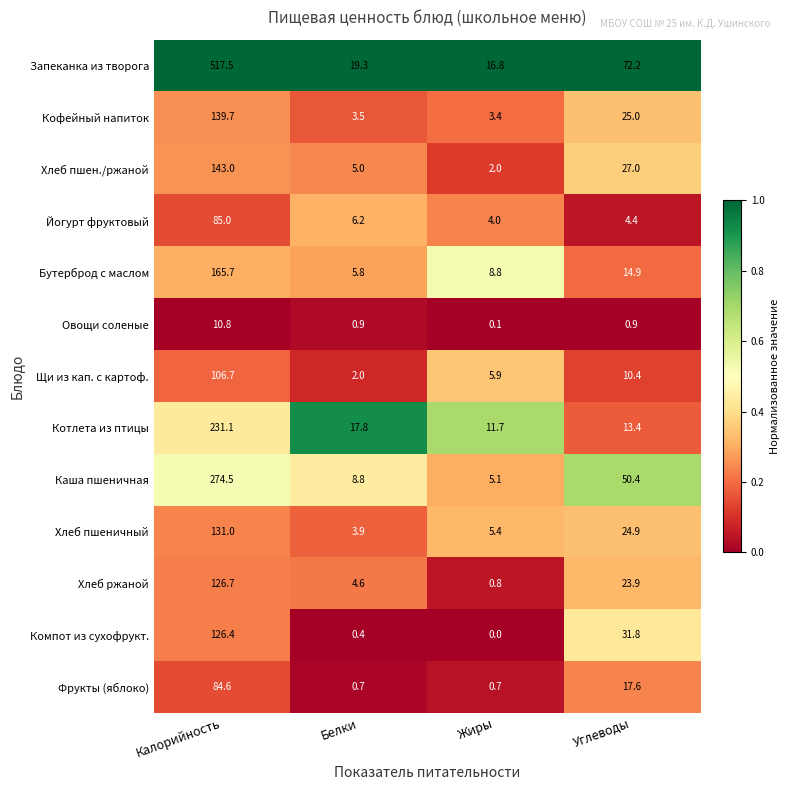

At Жиры, list the series in order from smallest to largest.

Компот из сухофрукт., Овощи соленые, Фрукты (яблоко), Хлеб ржаной, Хлеб пшен./ржаной, Кофейный напиток, Йогурт фруктовый, Каша пшеничная, Хлеб пшеничный, Щи из кап. с картоф., Бутерброд с маслом, Котлета из птицы, Запеканка из творога